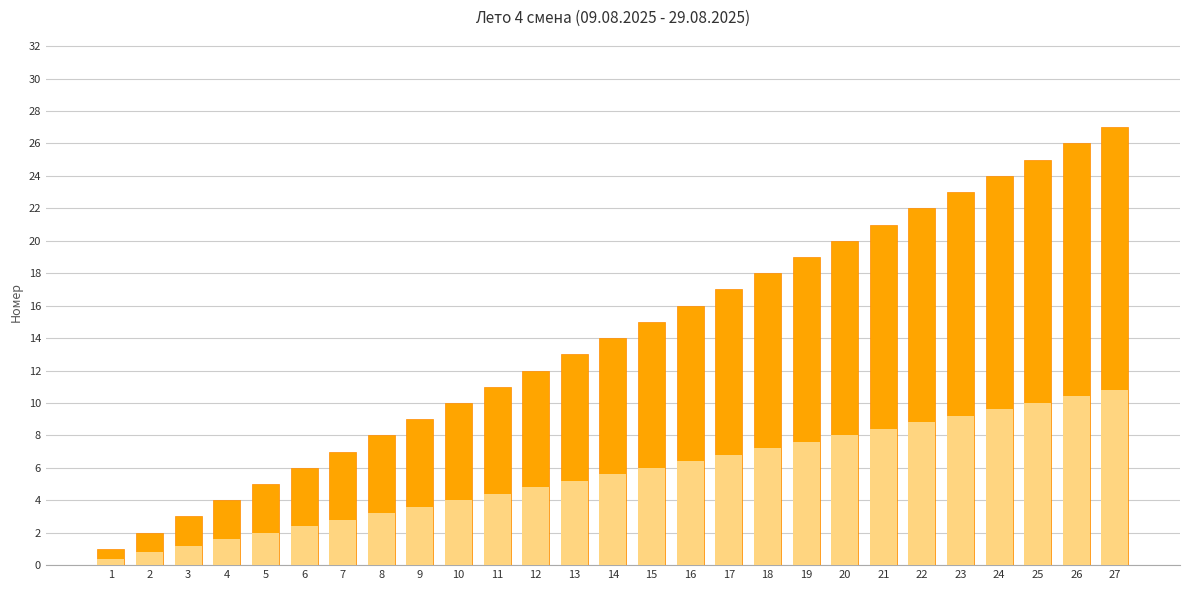

The chart shows a value of 11 at 17. True or false?

False